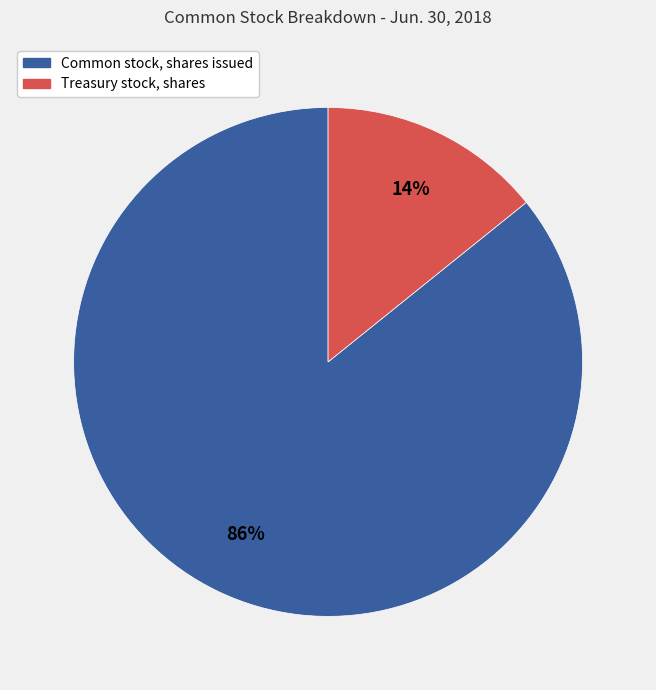

Combined, do Common stock, shares issued and Treasury stock, shares account for over 50%?

Yes